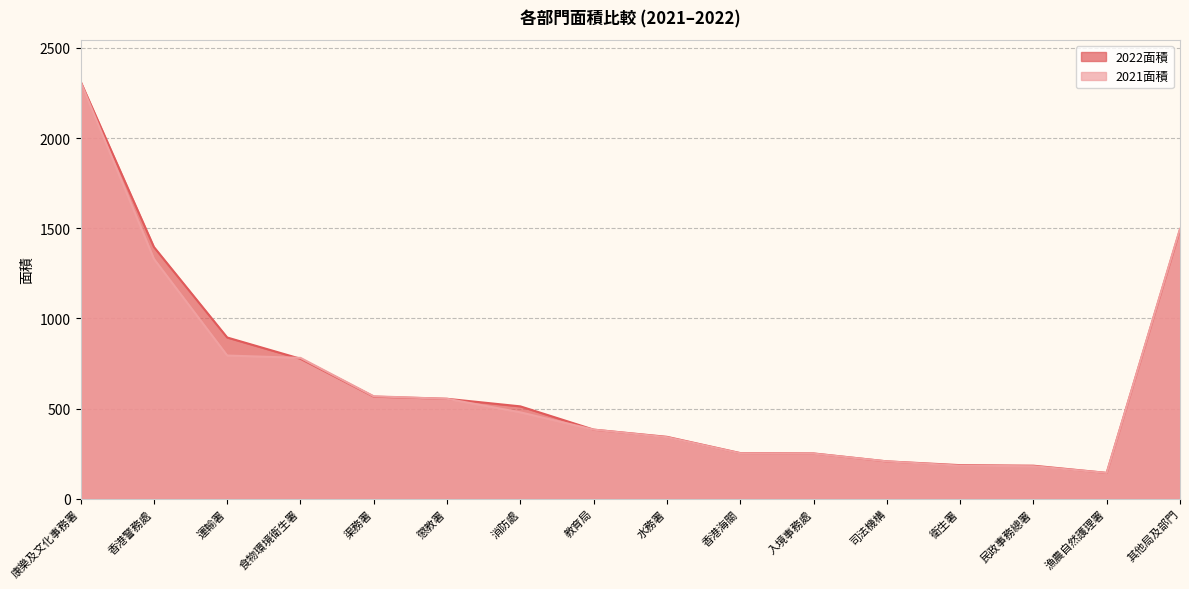

How many data points does each series have?

16